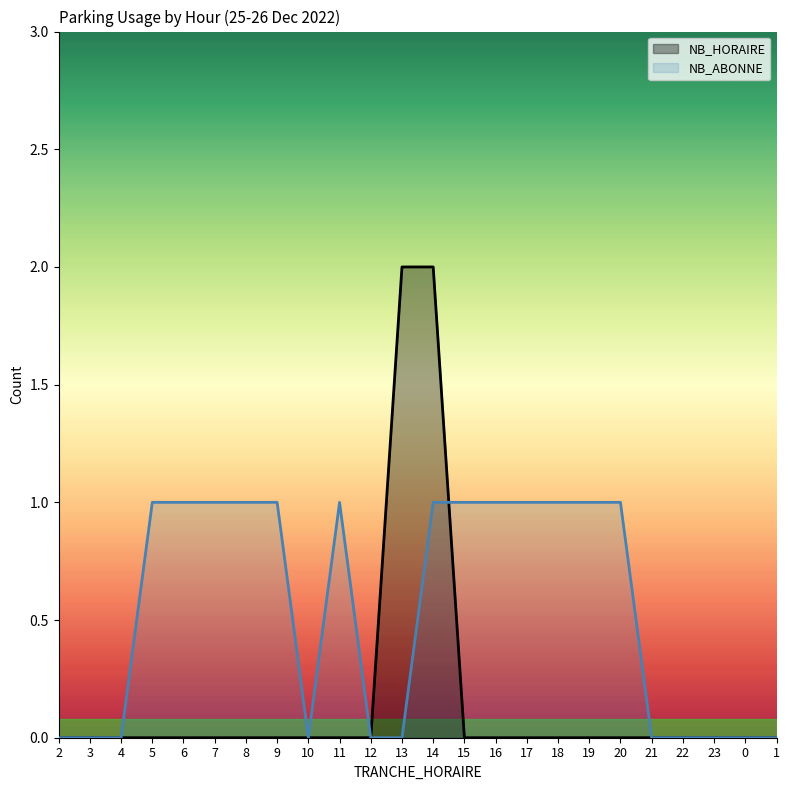

True or false: NB_ABONNE and NB_HORAIRE intersect in this chart.

True